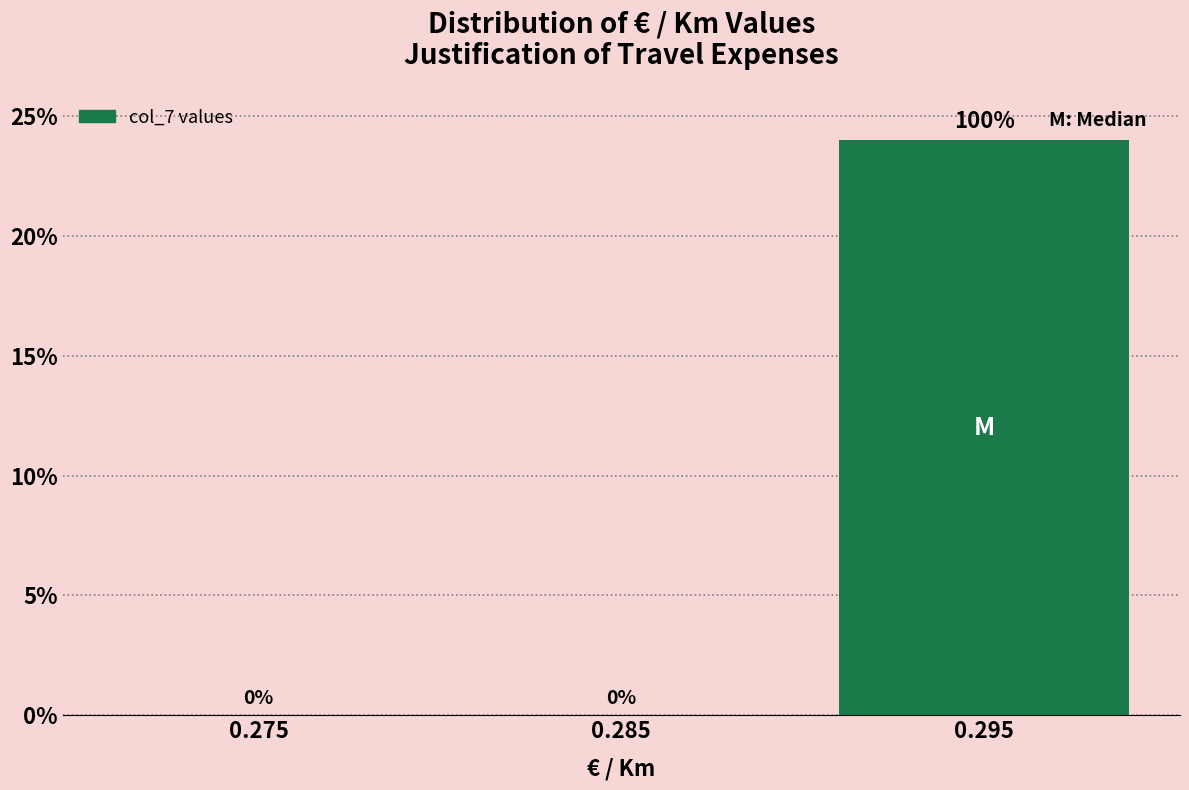

Reading right to left, list all the values displayed in this chart.

0.295=24	0.285=0	0.275=0